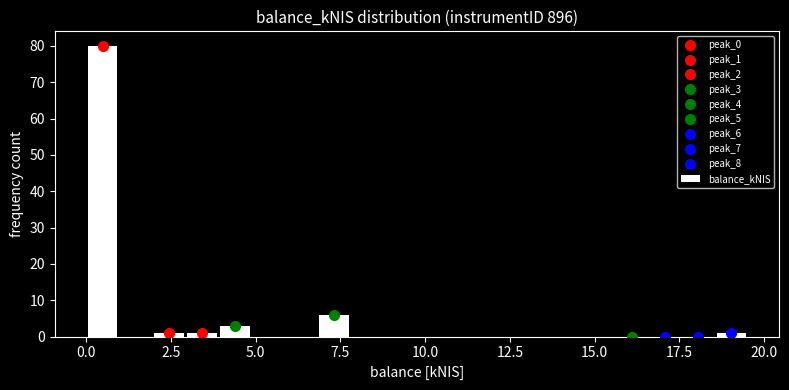

Around what value on the x-axis is the tallest bar? Give the approximate position of its centre, as read against the axis.

0.5